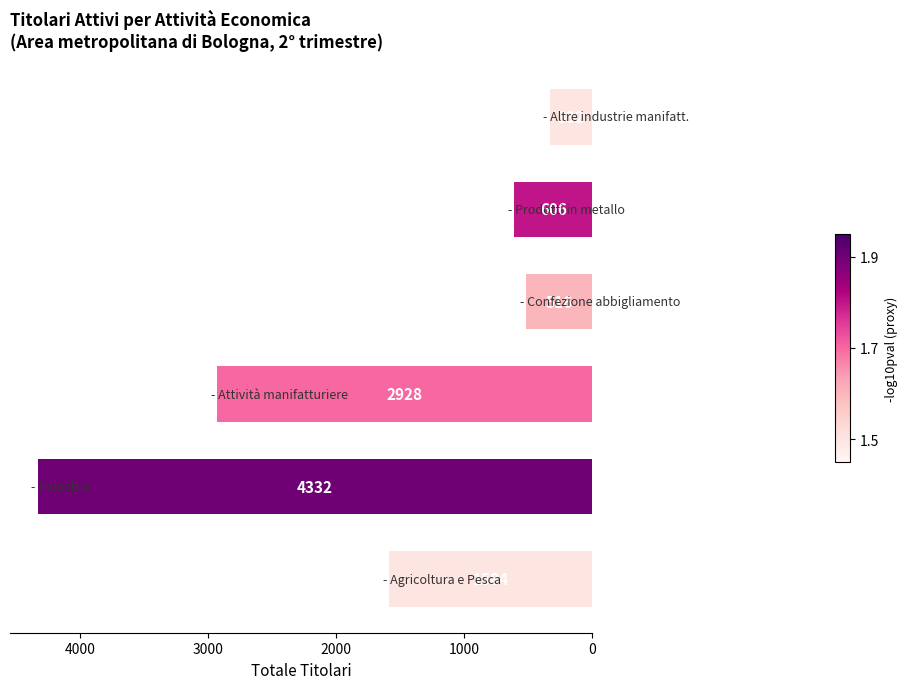

What is the sum of all values?

10298